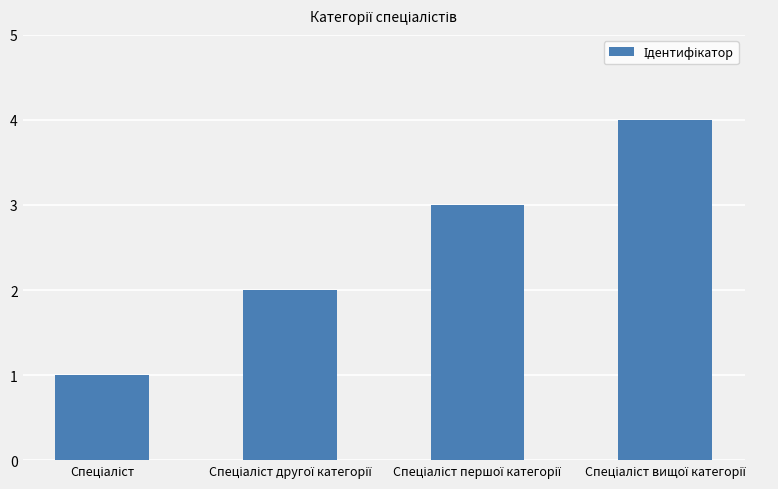

What is the difference between the maximum and minimum values?

3